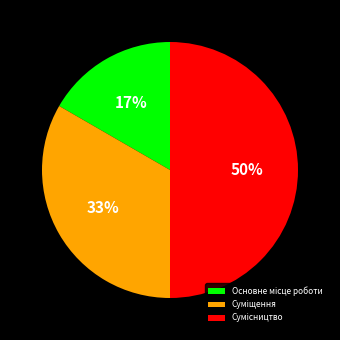

To the nearest percent, what is the average slice percentage?

33%